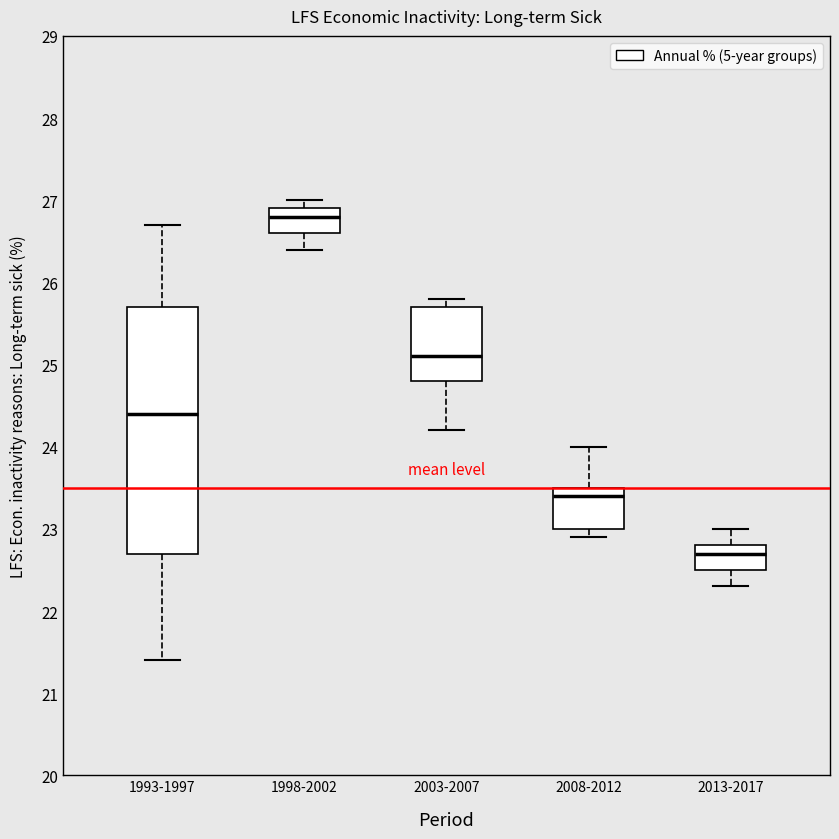

Which box is the tallest, from its lower edge to its upper edge?

1993-1997